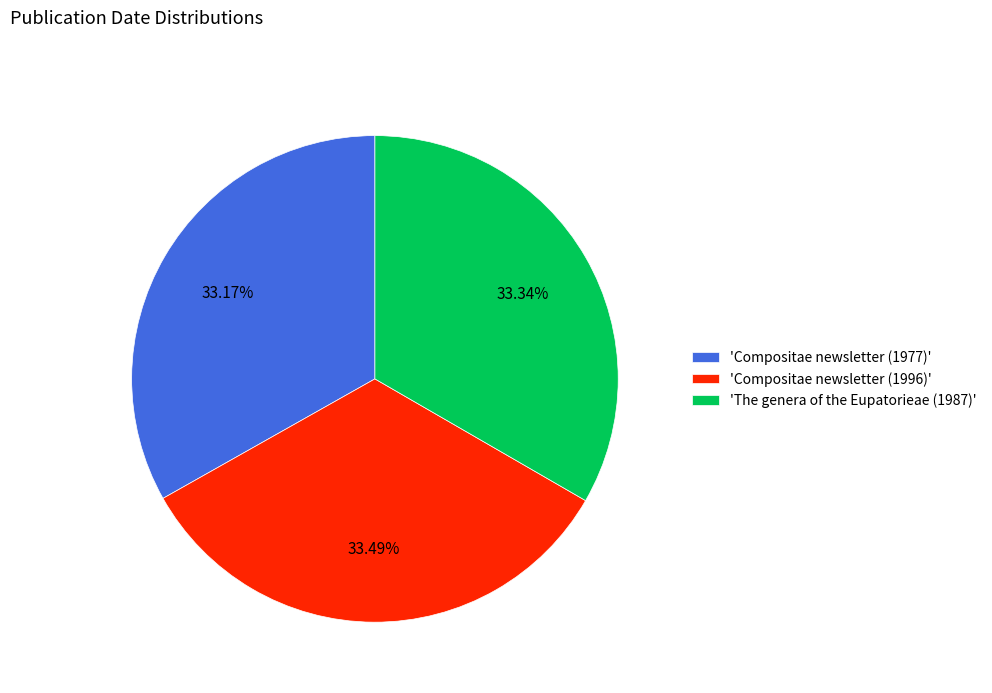

Is the sum of 'Compositae newsletter (1996)' and 'The genera of the Eupatorieae (1987)' greater than half?

Yes